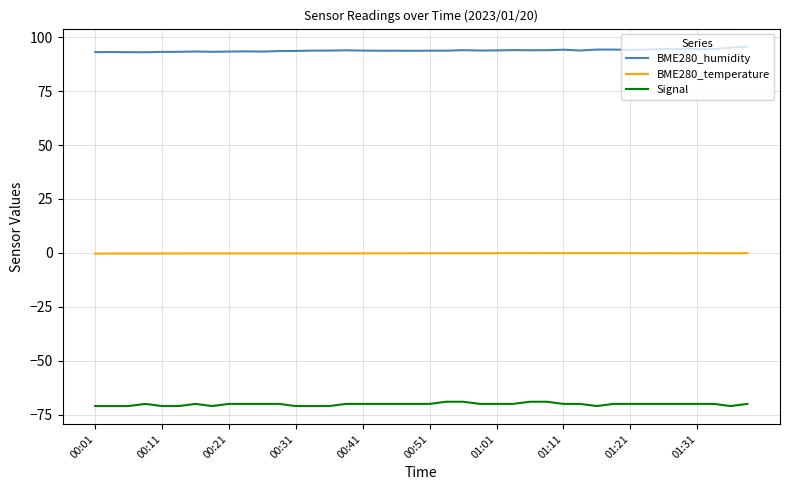

True or false: Signal and BME280_temperature intersect in this chart.

False